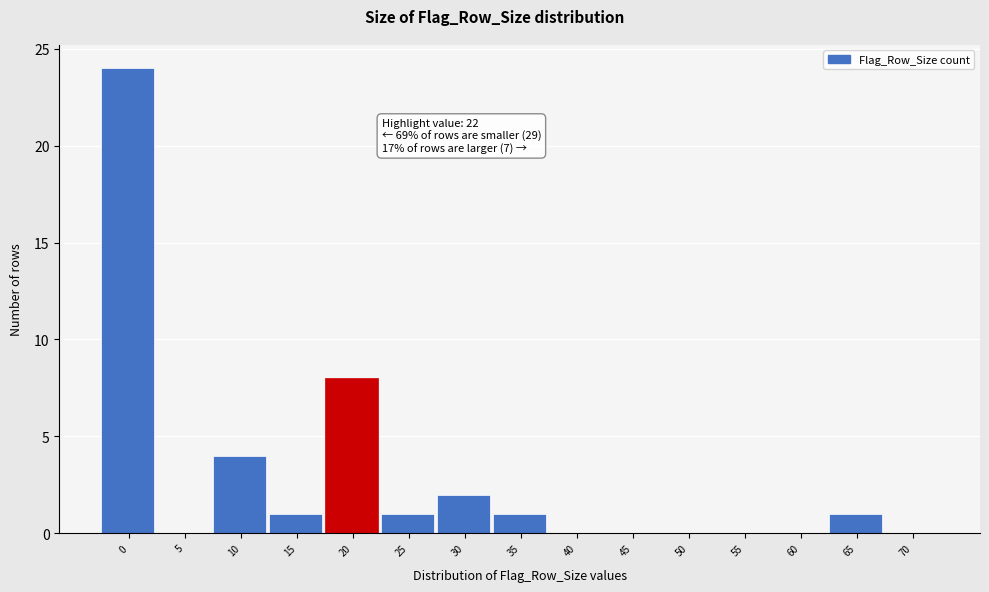

Reading right to left, transcribe all the data shown in this chart.

70=0	65=1	60=0	55=0	50=0	45=0	40=0	35=1	30=2	25=1	20=8	15=1	10=4	5=0	0=24